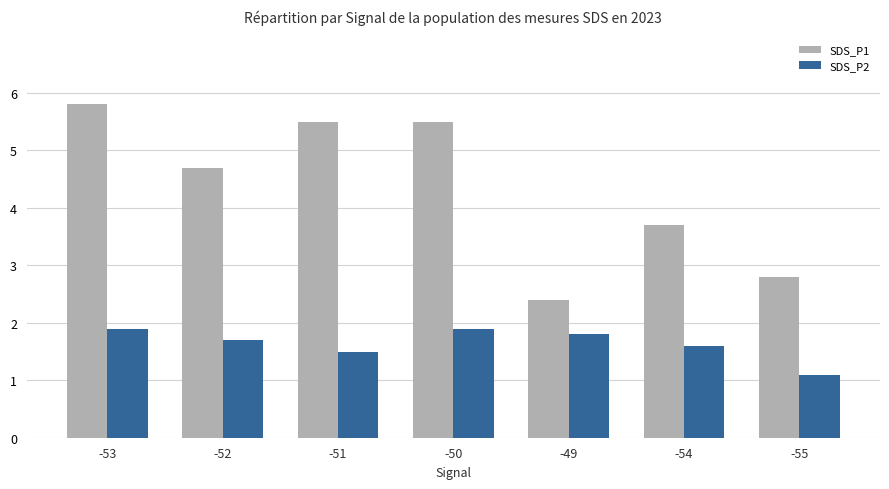

How many data points in SDS_P1 are above 4?

4